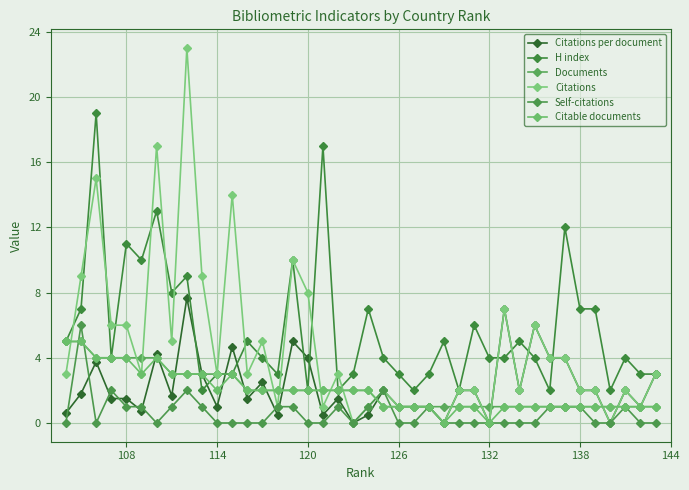

At which label is Documents closest to 3?

144